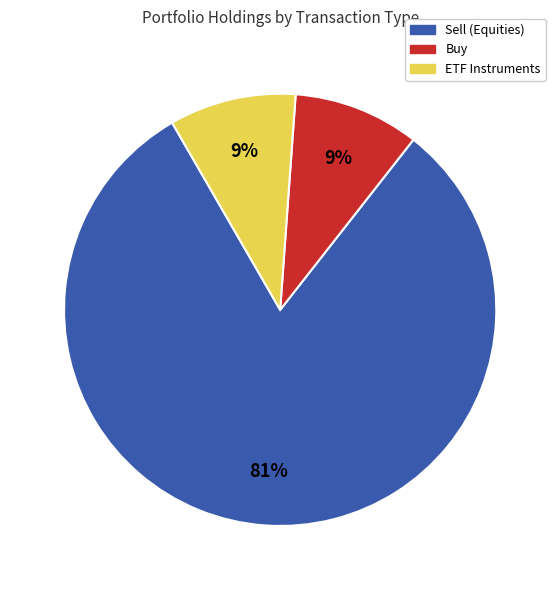

Is there a majority slice in this chart?

Yes